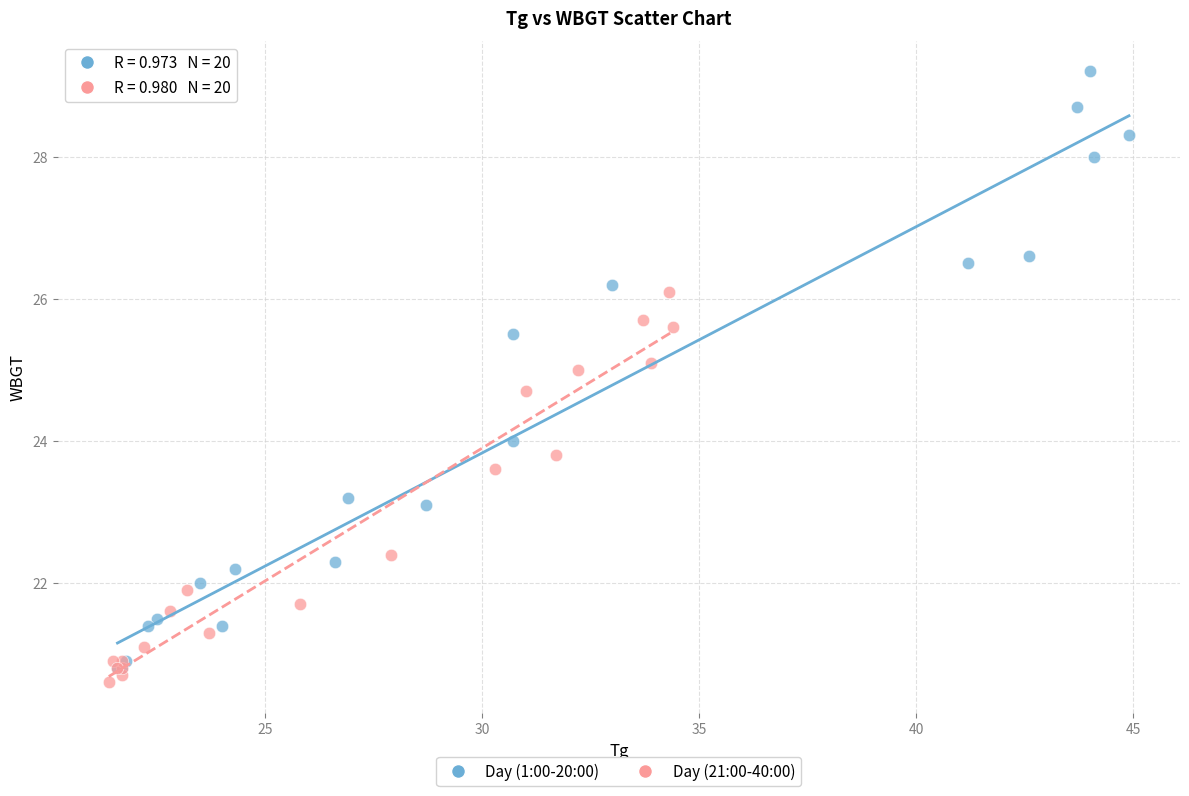

Which series contains the highest Y value?

Day (1:00-20:00)